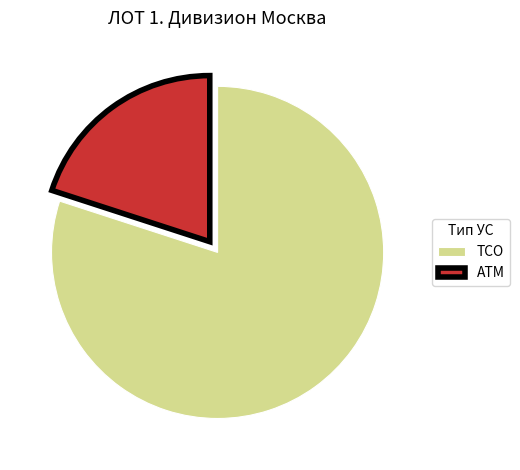

True or false: ТСО accounts for 80% of the total.

True